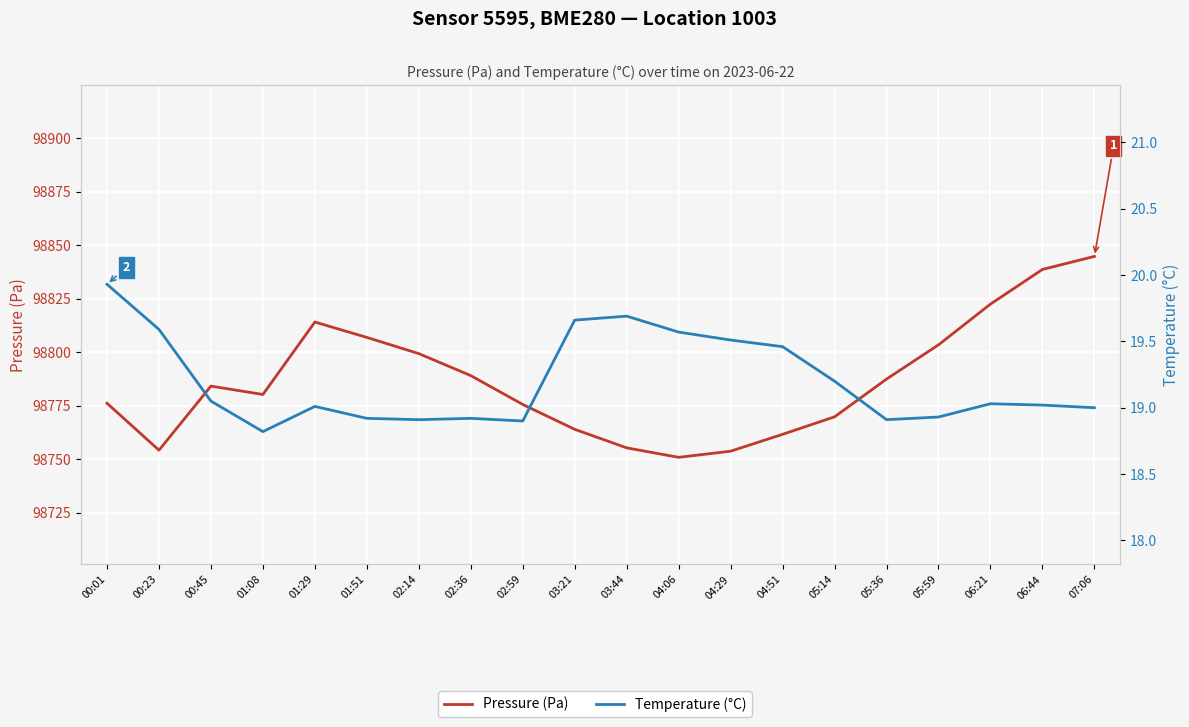

What is the label of the 13th point from the left?

04:29